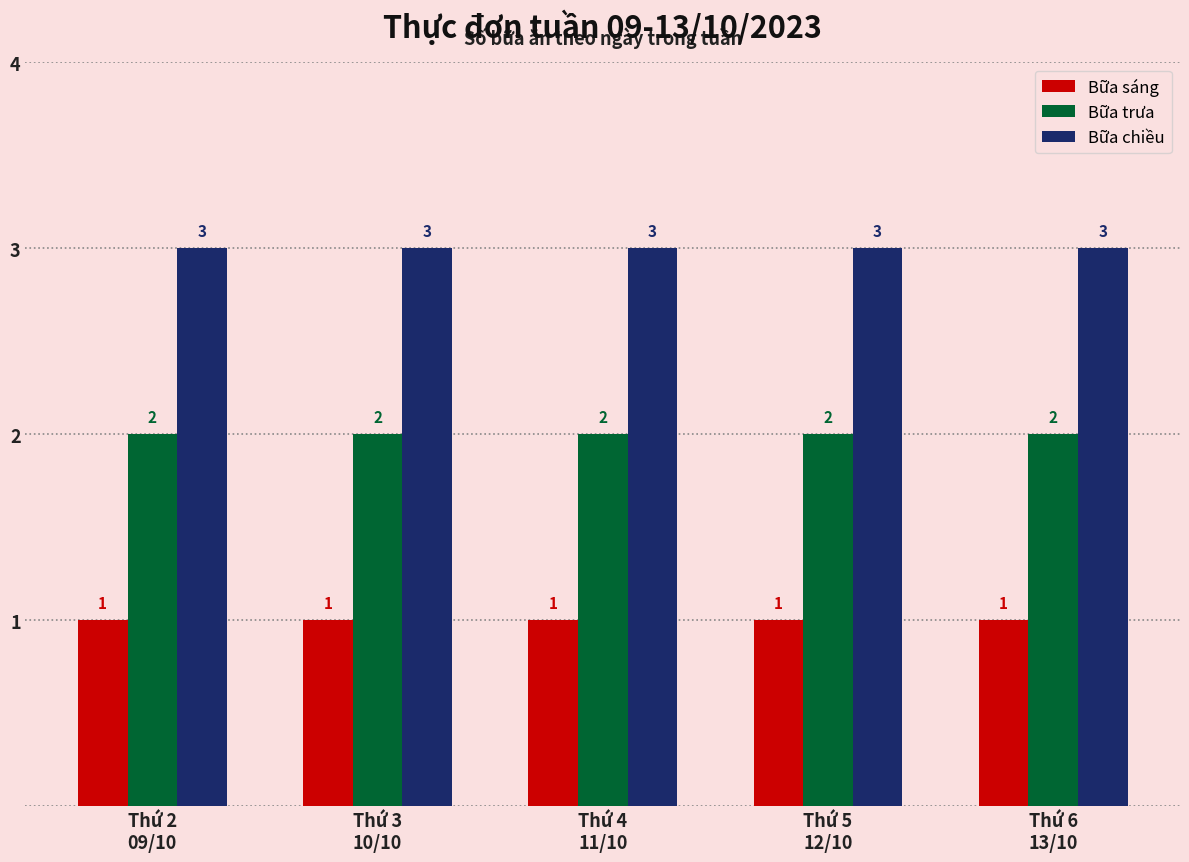

What is the maximum value for Bữa chiều?

3